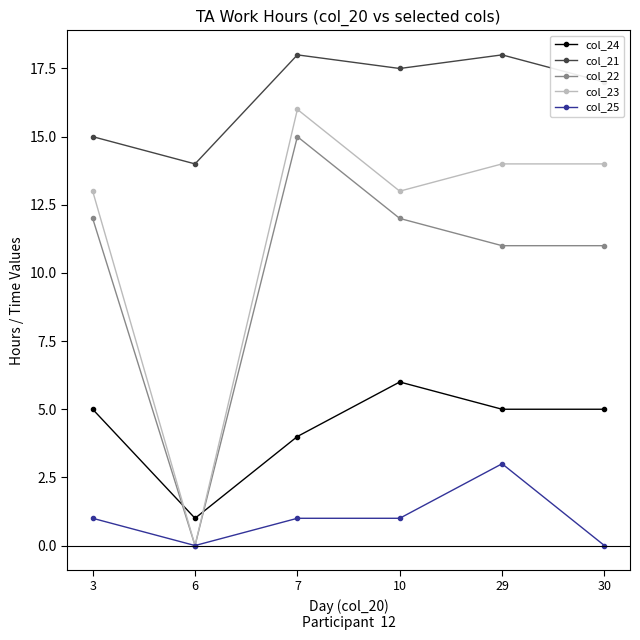

Reading left to right, list all the values displayed in this chart.

col_24: 5.0	1.0	4.0	6.0	5.0	5.0
col_21: 15.0	14.0	18.0	17.5	18.0	17.0
col_22: 12.0	0.0	15.0	12.0	11.0	11.0
col_23: 13.0	0.0	16.0	13.0	14.0	14.0
col_25: 1.0	0.0	1.0	1.0	3.0	0.0